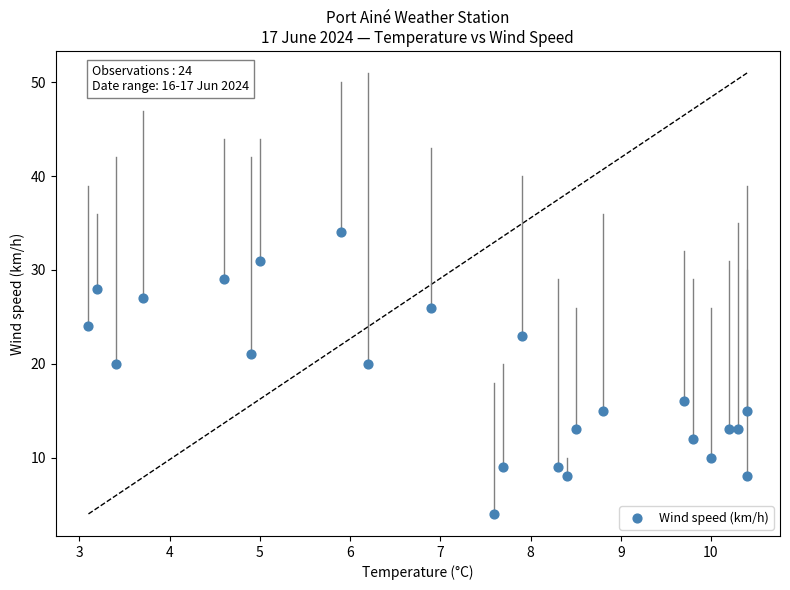

What is the range of Y values (max minus min)?

30